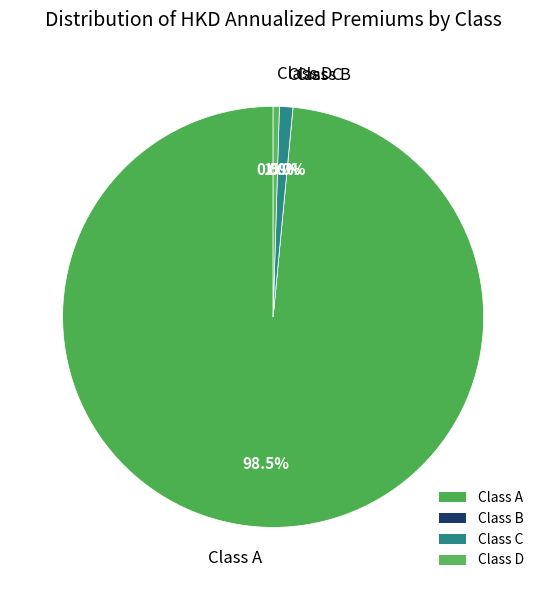

What is the smallest slice in the pie chart?

Class B